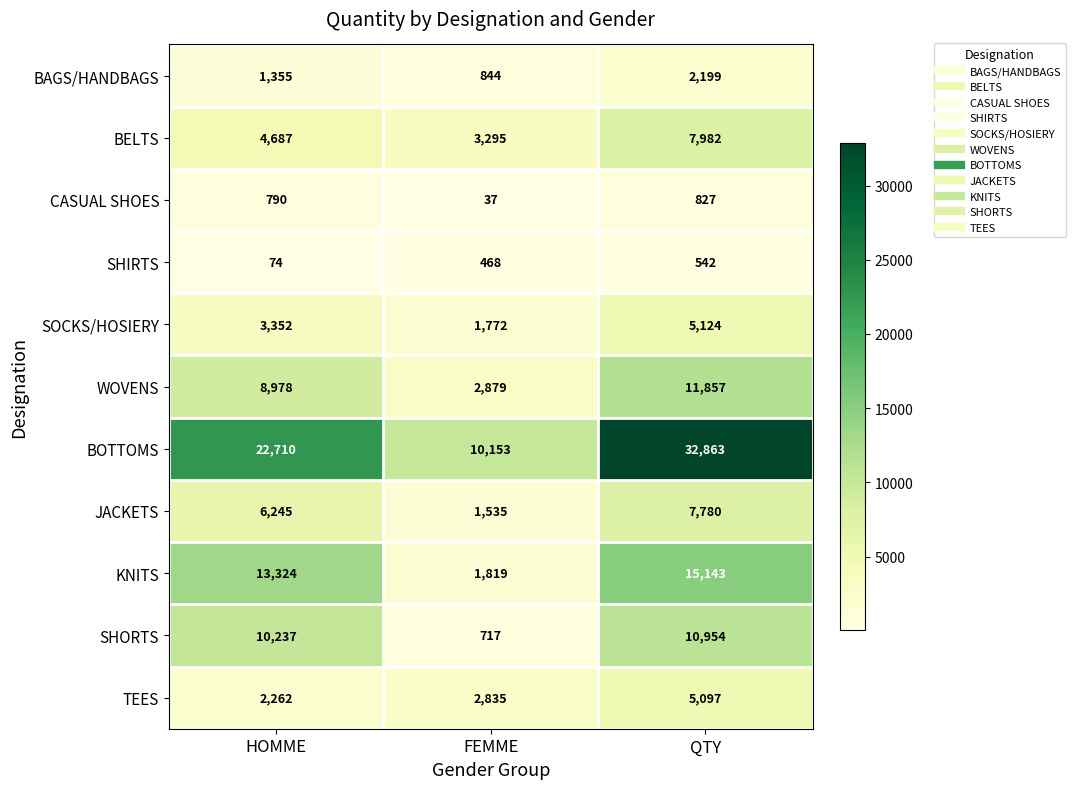

At how many categories does at least one series exceed 20655?

2